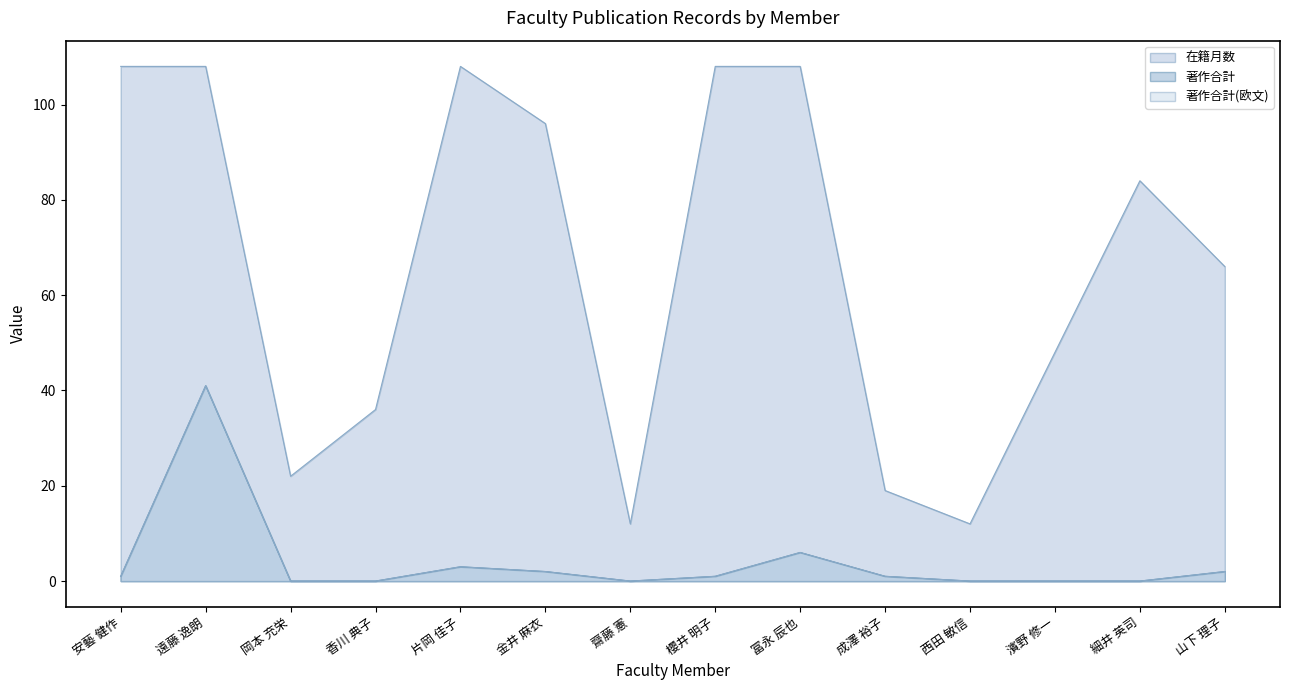

How many lines are shown in the chart?

3